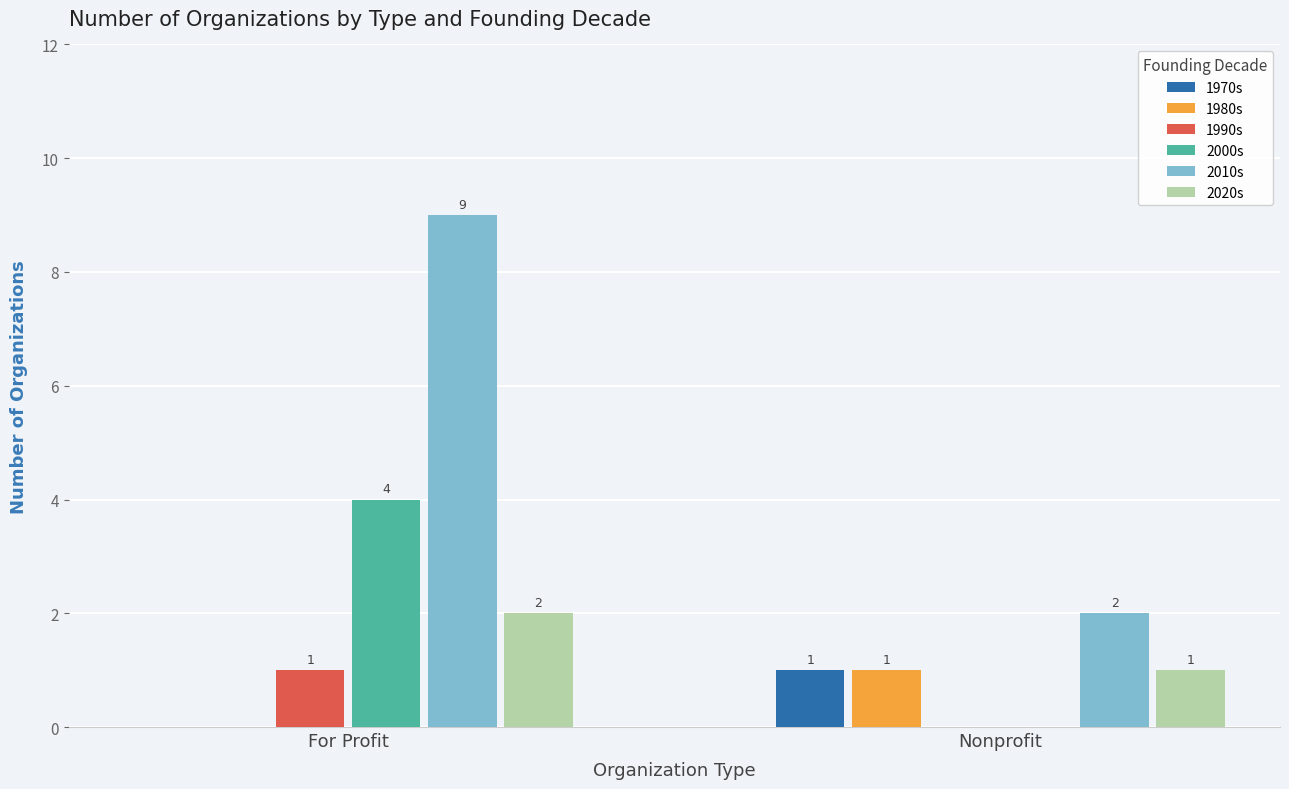

Are the bars grouped side by side (vs. stacked)?

Yes